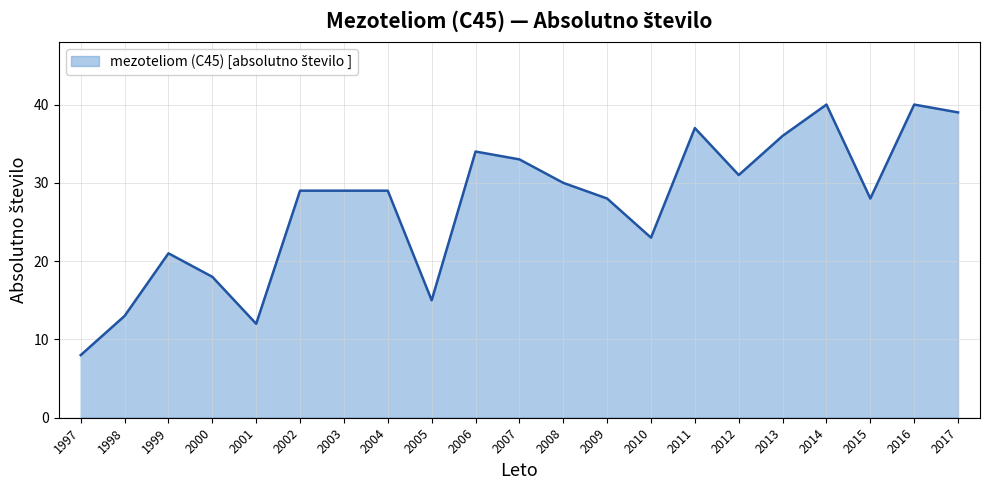

What is the difference between the maximum and minimum values?

32